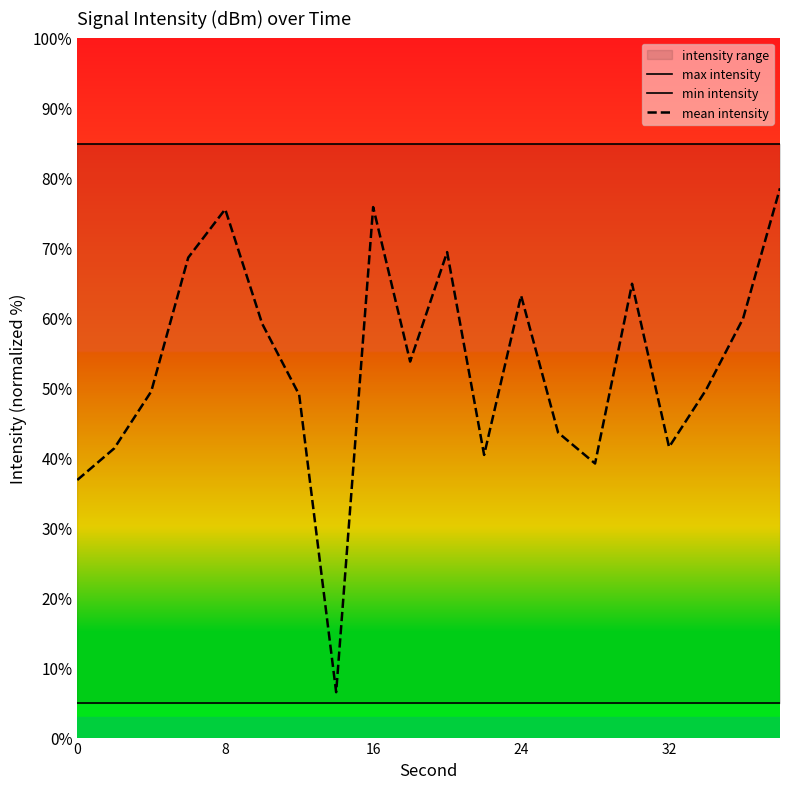

Is it true that mean intensity equals 36.8 at 0?

True